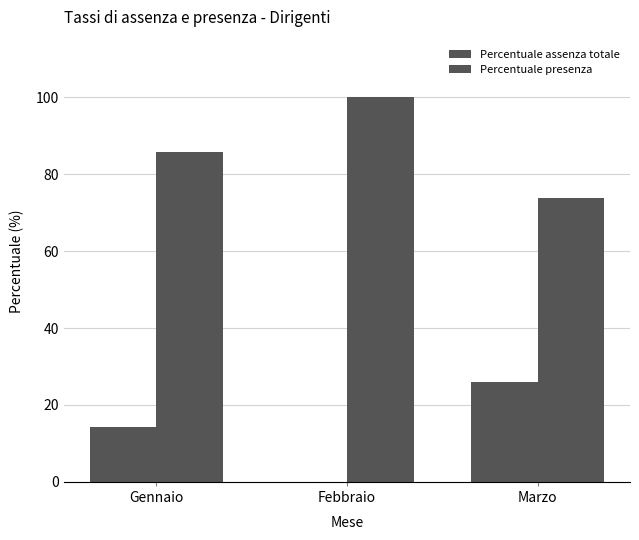

What is the value of the Percentuale assenza totale bar at the 1st from the left?

14.3